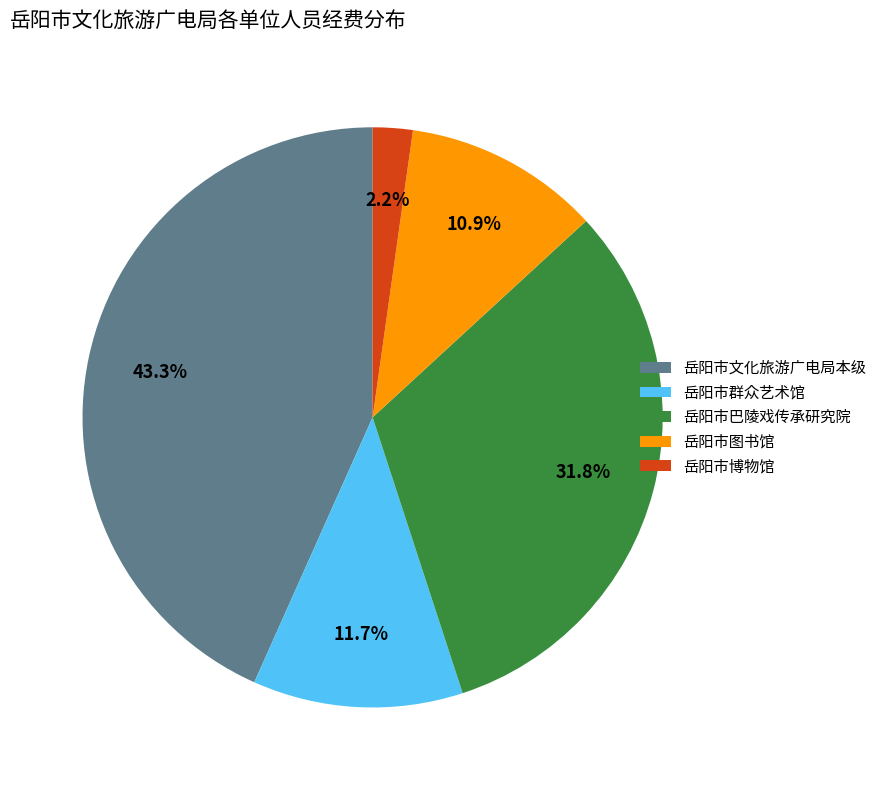

Which category has the biggest portion of the pie?

岳阳市文化旅游广电局本级